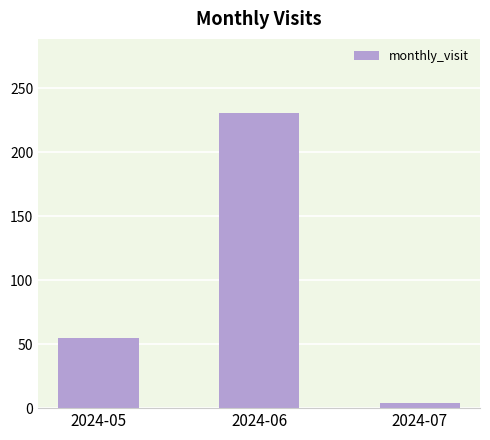

Is it true that the value at 2024-05 is 55?

True